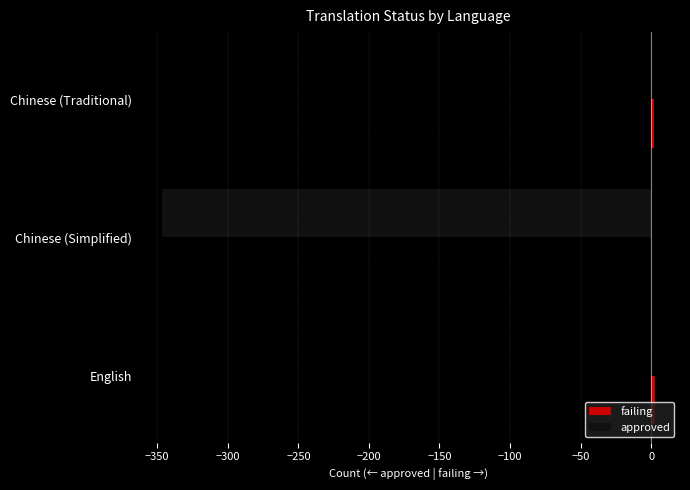

How many distinct data groups are displayed?

2